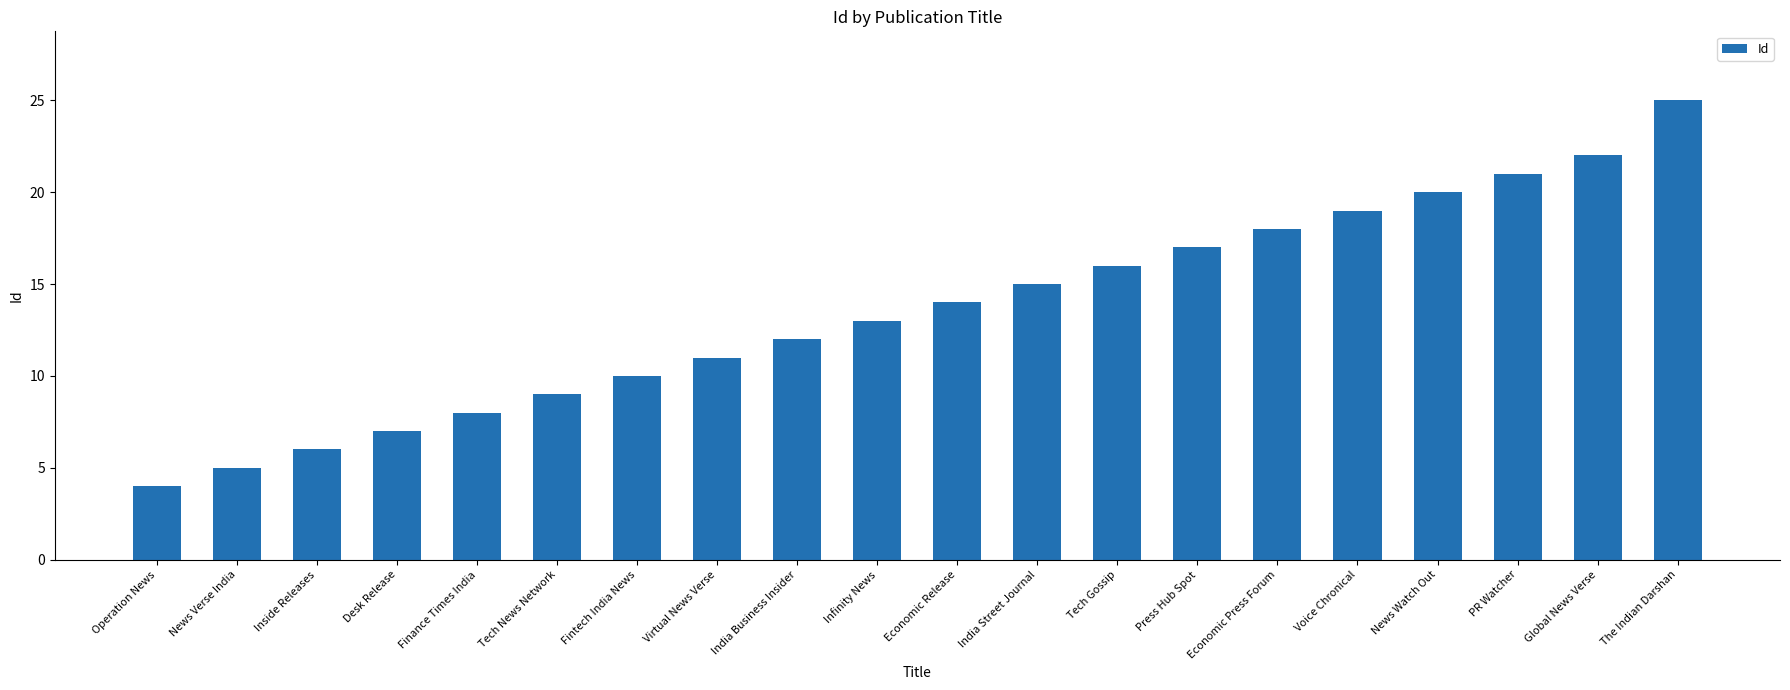

List the labels in order of value, largest first.

The Indian Darshan, Global News Verse, PR Watcher, News Watch Out, Voice Chronical, Economic Press Forum, Press Hub Spot, Tech Gossip, India Street Journal, Economic Release, Infinity News, India Business Insider, Virtual News Verse, Fintech India News, Tech News Network, Finance Times India, Desk Release, Inside Releases, News Verse India, Operation News